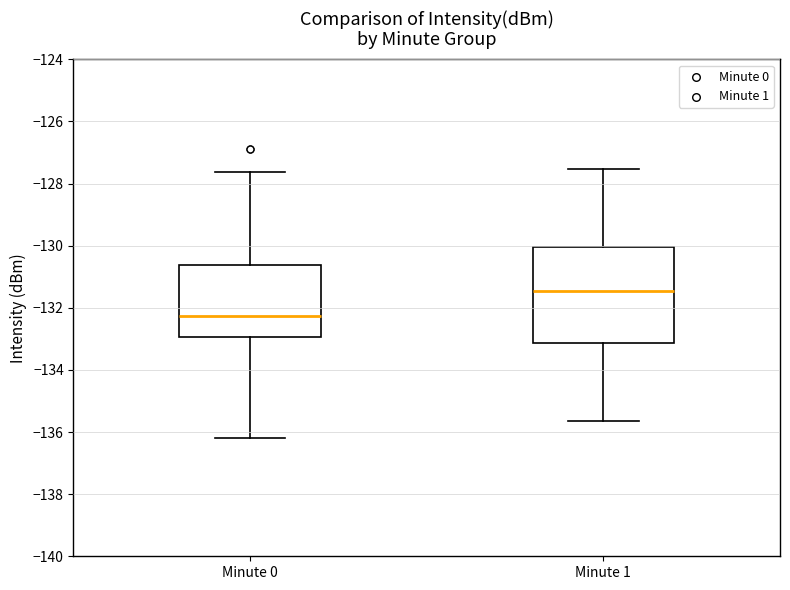

Comparing the boxes themselves (not the whiskers), which one is the tallest?

Minute 1